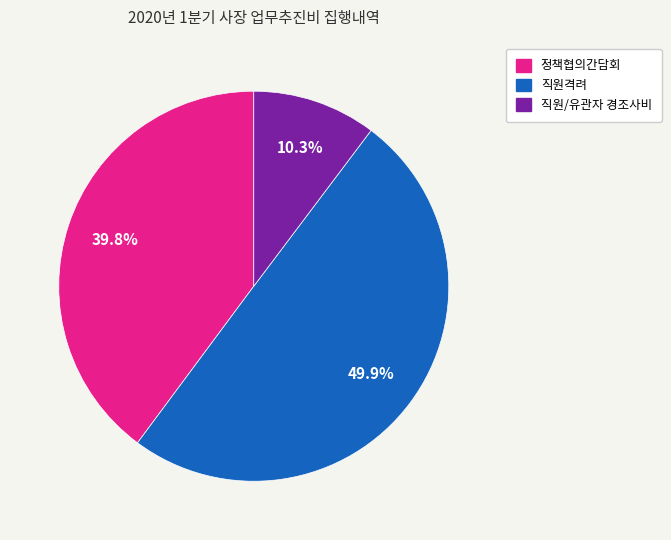

True or false: 정책협의간담회 accounts for 40% of the total.

True